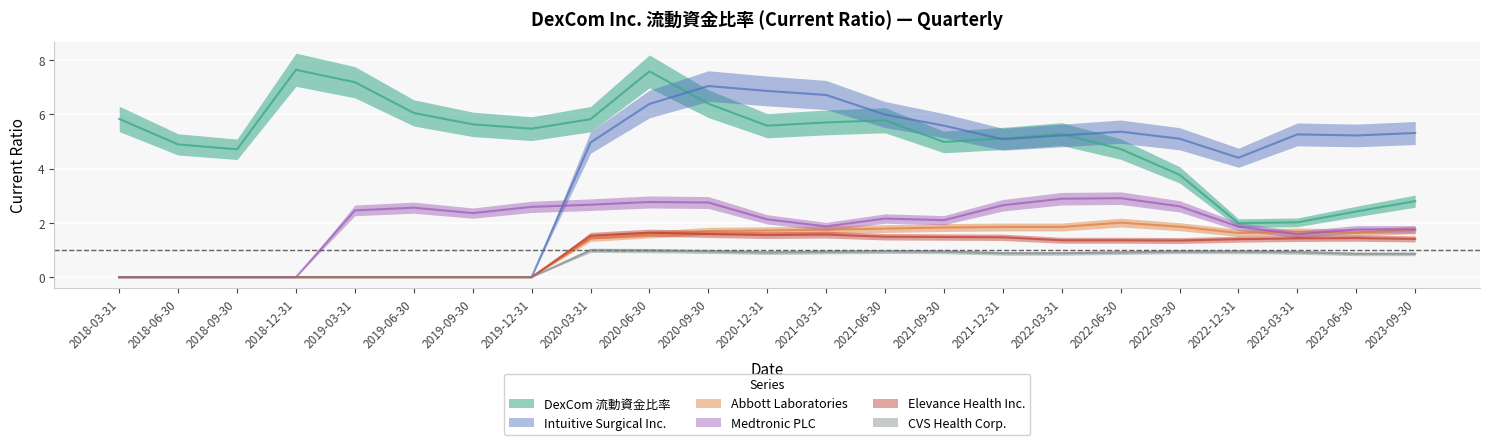

True or false: Intuitive Surgical Inc. has a value of 0.0 at 2019-06-30.

True